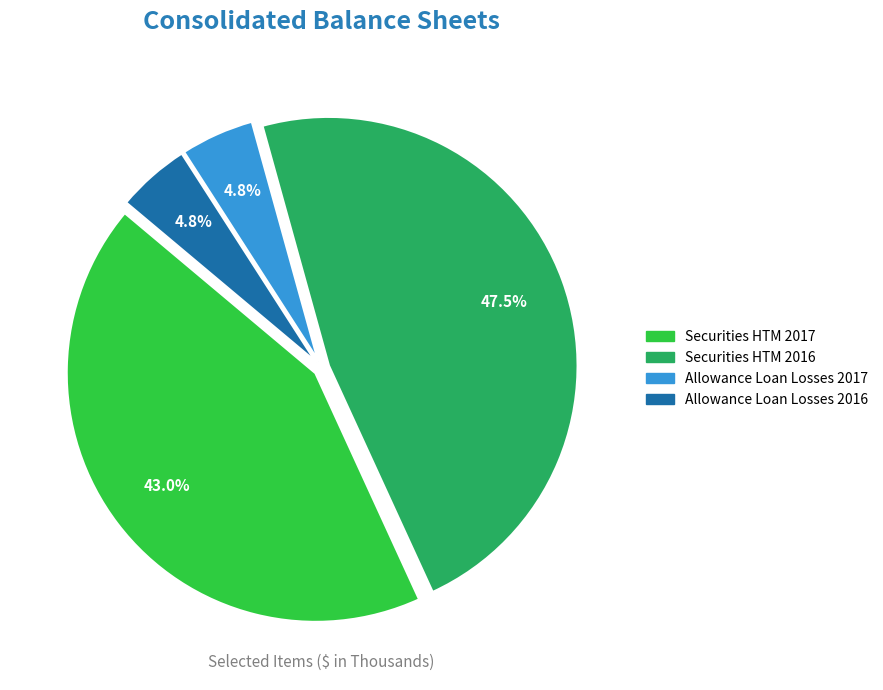

Count the number of slices in the pie.

4